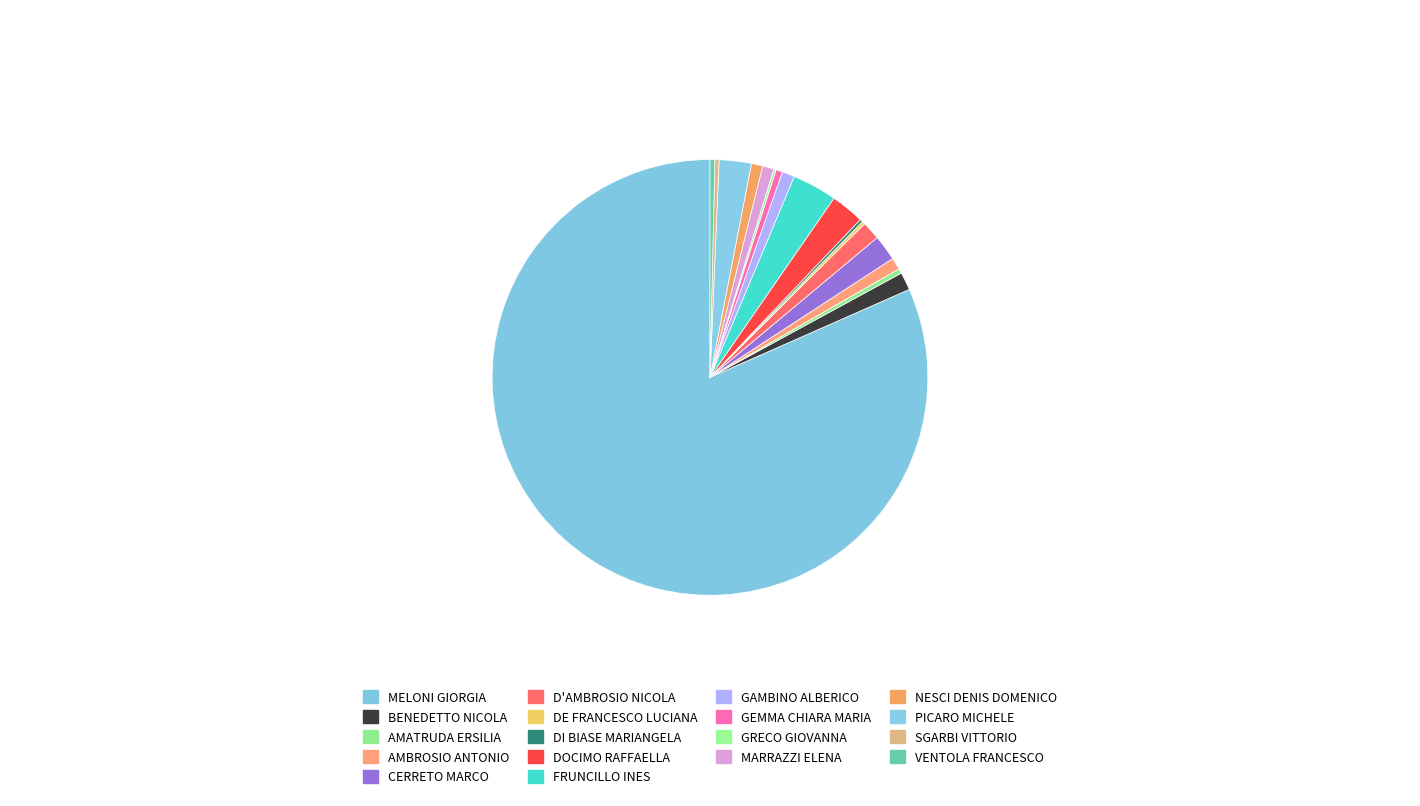

The DE FRANCESCO LUCIANA slice represents 1% of the pie. True or false?

False